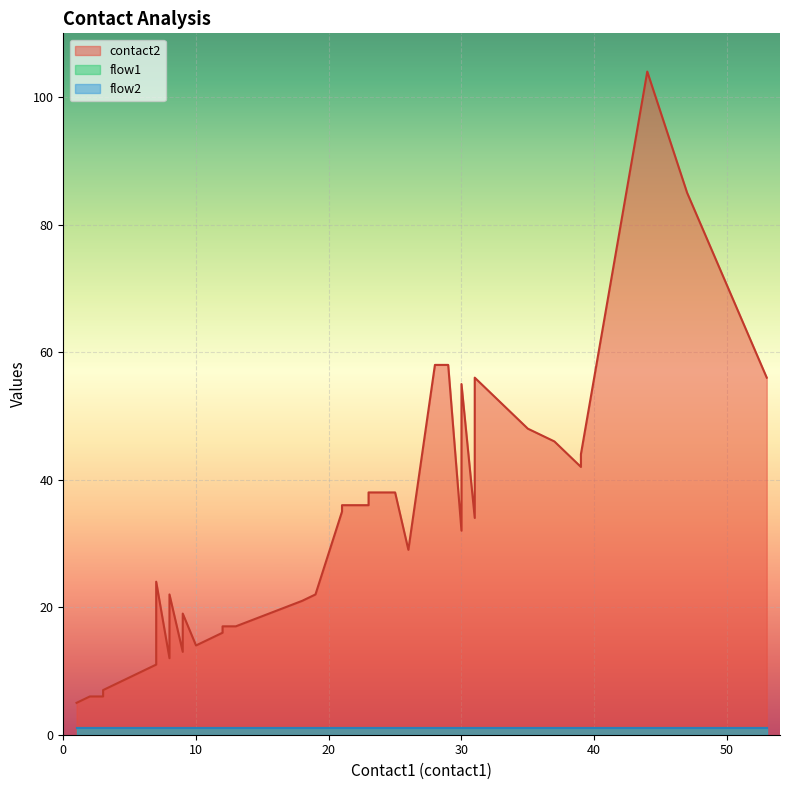

Which category has the highest value in the flow2 series?

1